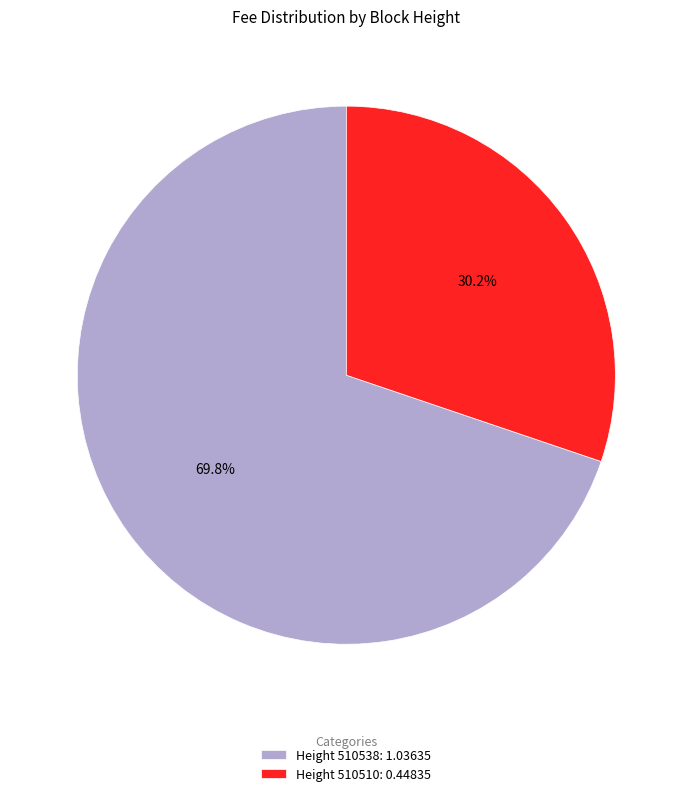

Rank the categories by value from lowest to highest.

Height 510510: 0.44835, Height 510538: 1.03635